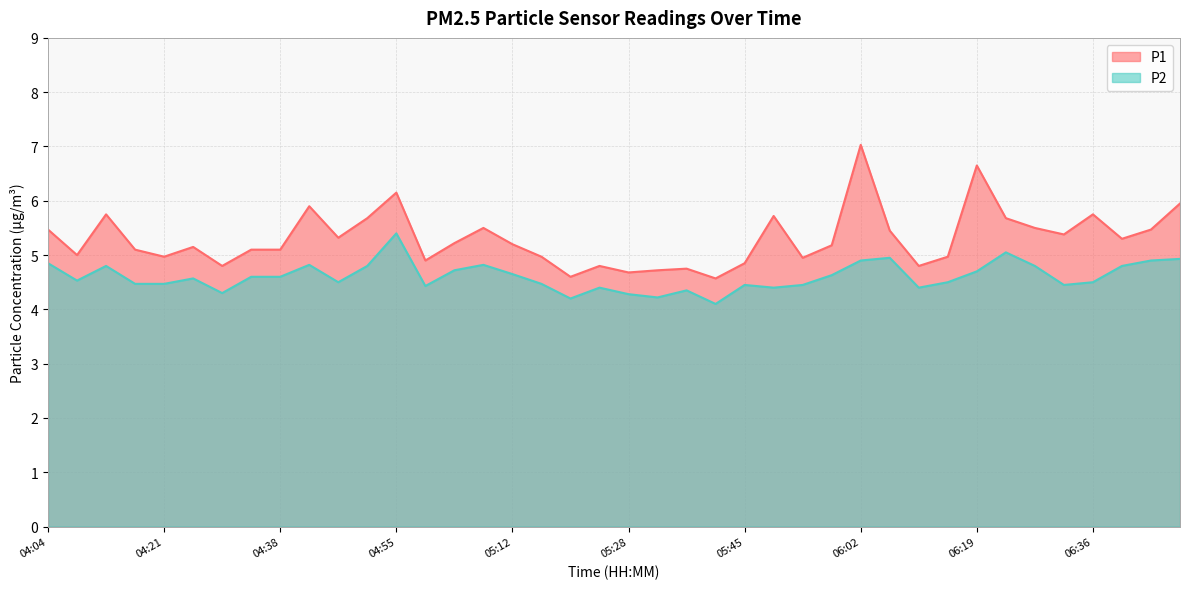

Is it true that P1 equals 5.8 at 04:13?

True